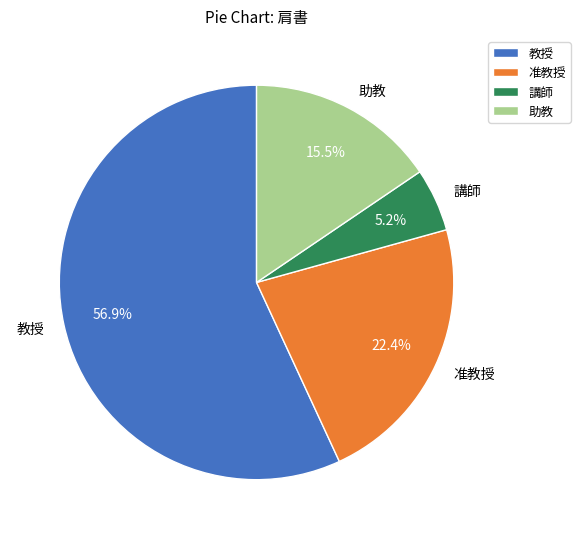

How many slices are in this pie chart?

4